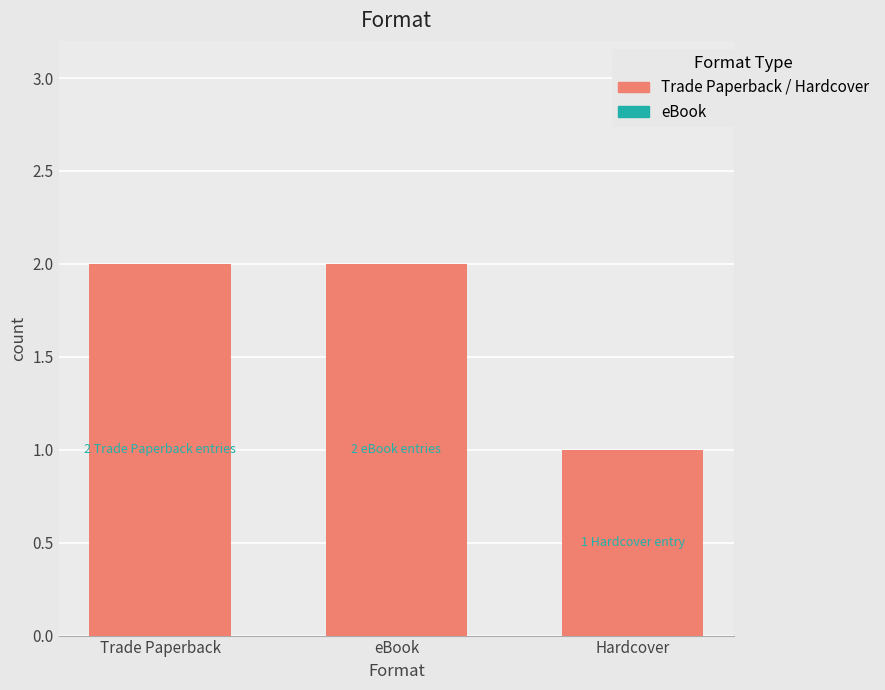

True or false: the data shows 2 at eBook.

True